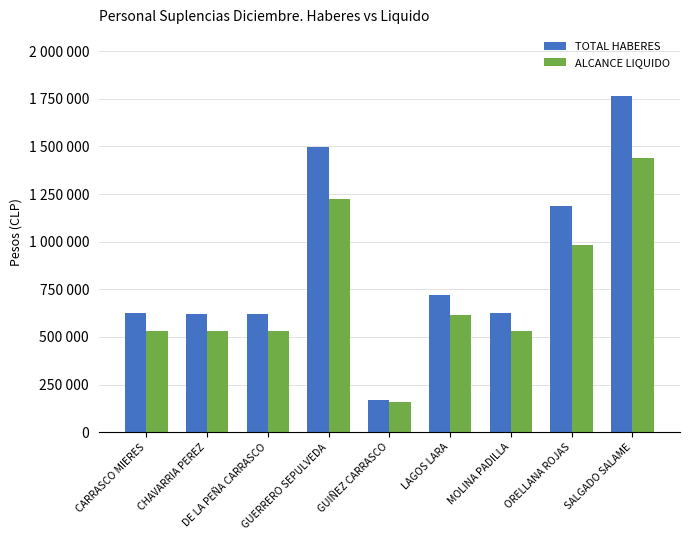

Which label corresponds to the largest value in the chart?

SALGADO SALAME